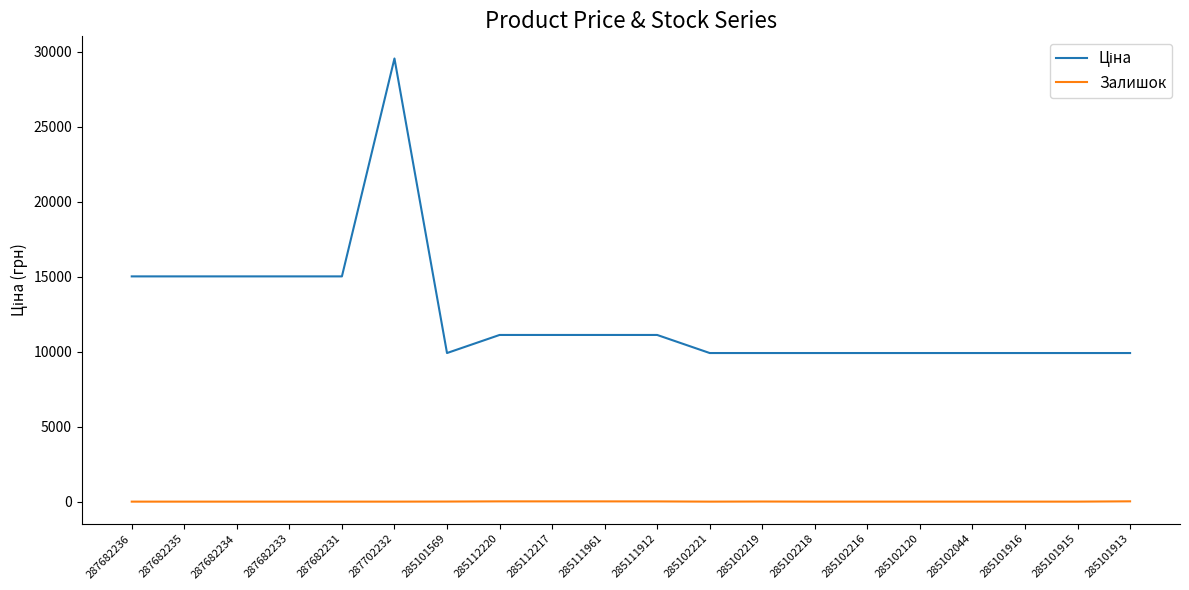

The Залишок series shows 0.0 at 285102218. True or false?

True